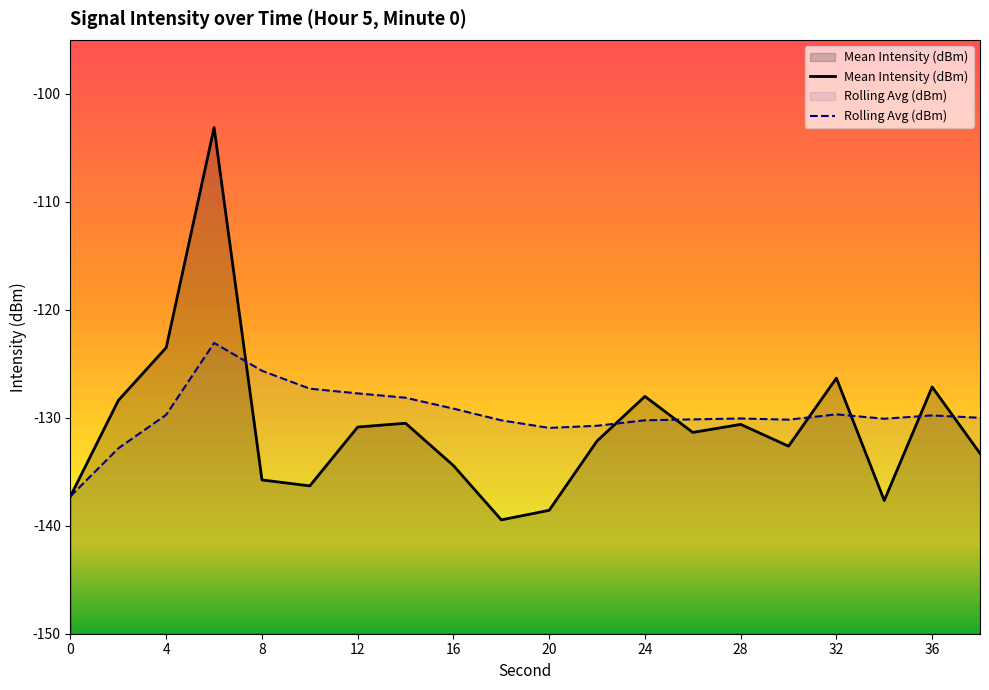

Which series has the widest spread of values?

Mean Intensity (dBm)